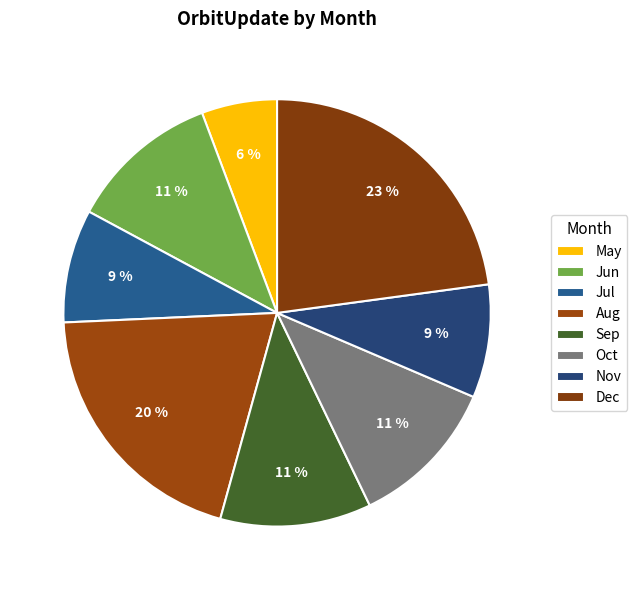

Which slice is the largest?

Dec